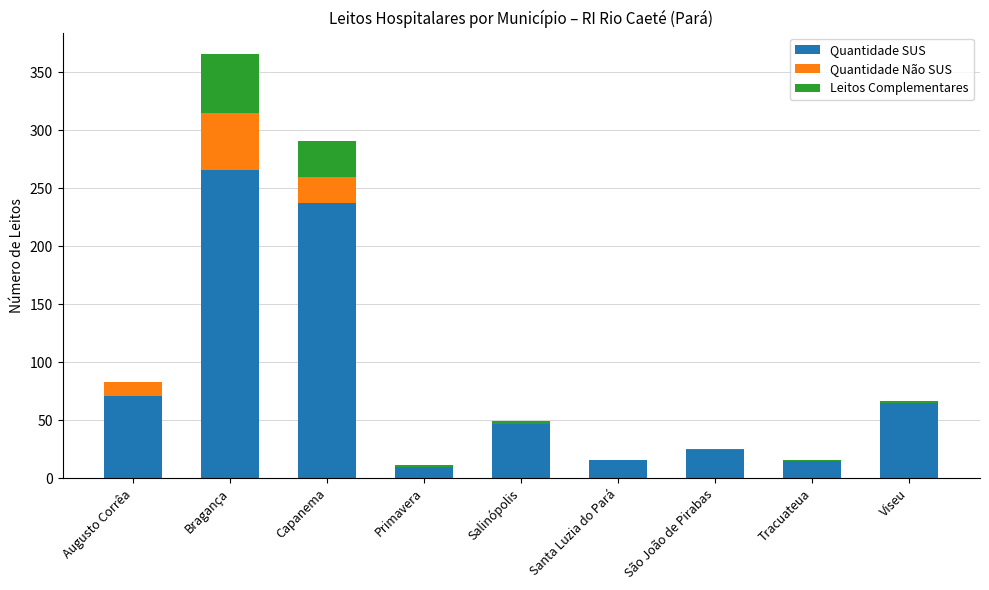

What is the difference between the Quantidade SUS values at Capanema and São João de Pirabas?

213